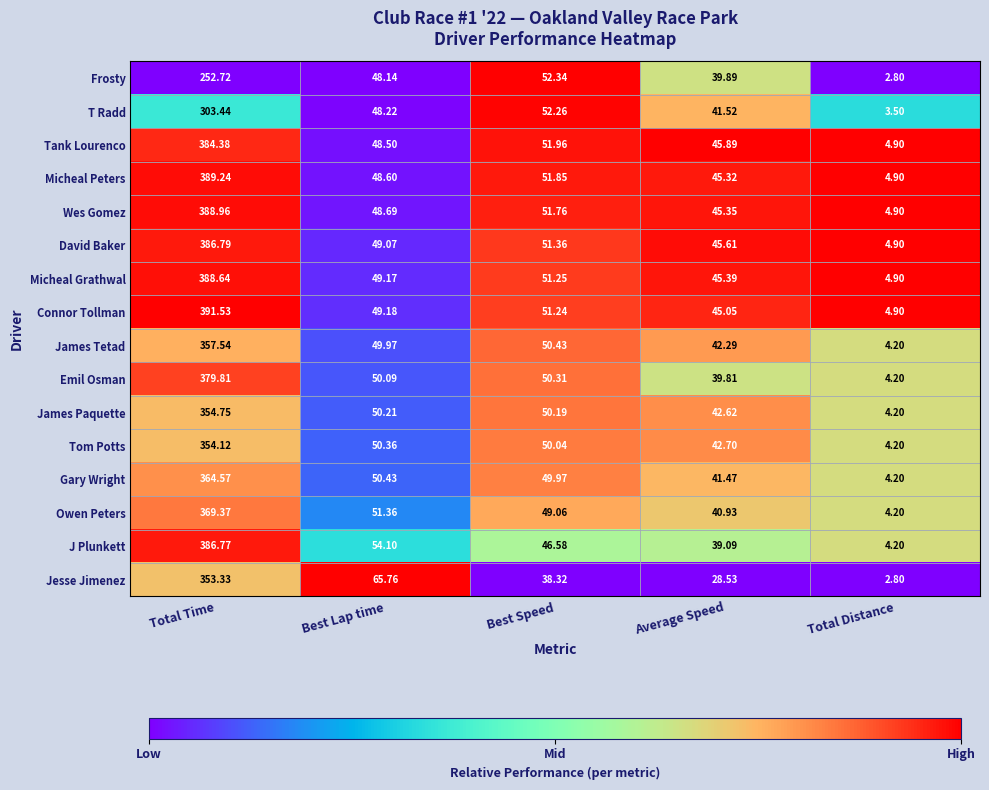

Where does the James Tetad series first go above 49?

Total Time